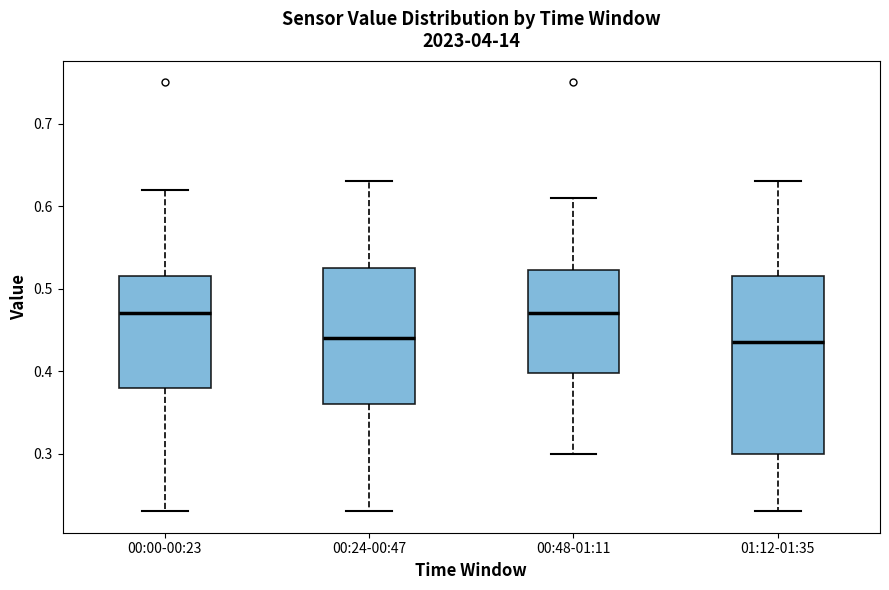

Which box is the tallest, from its lower edge to its upper edge?

01:12-01:35